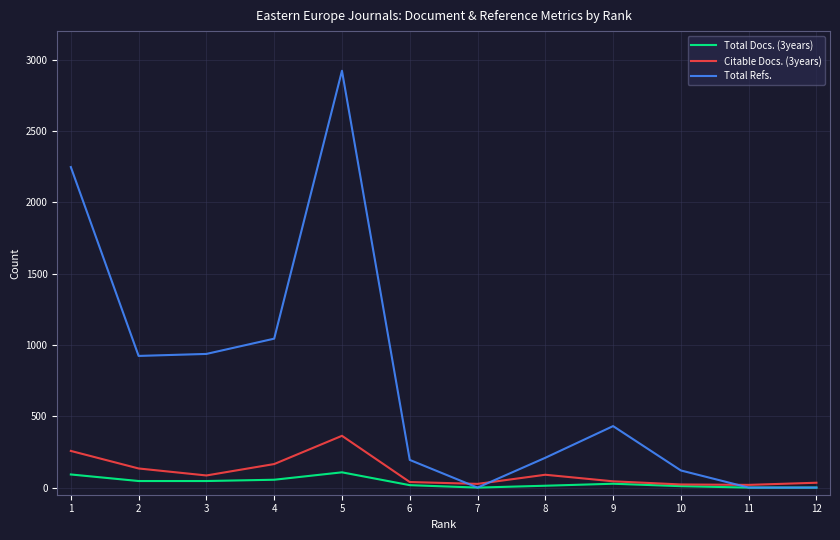

Where is Citable Docs. (3years) nearest to the value 191?

4